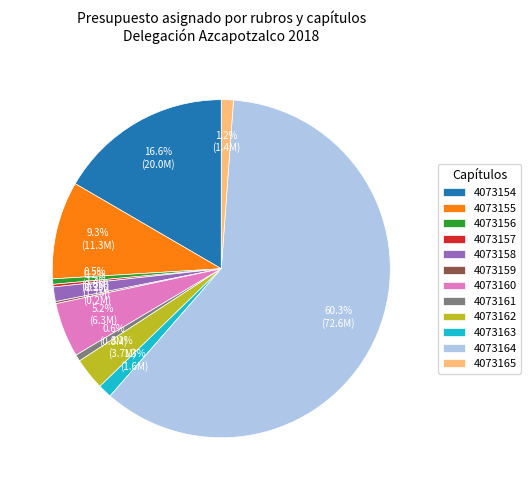

The 4073160 slice represents 5% of the pie. True or false?

True